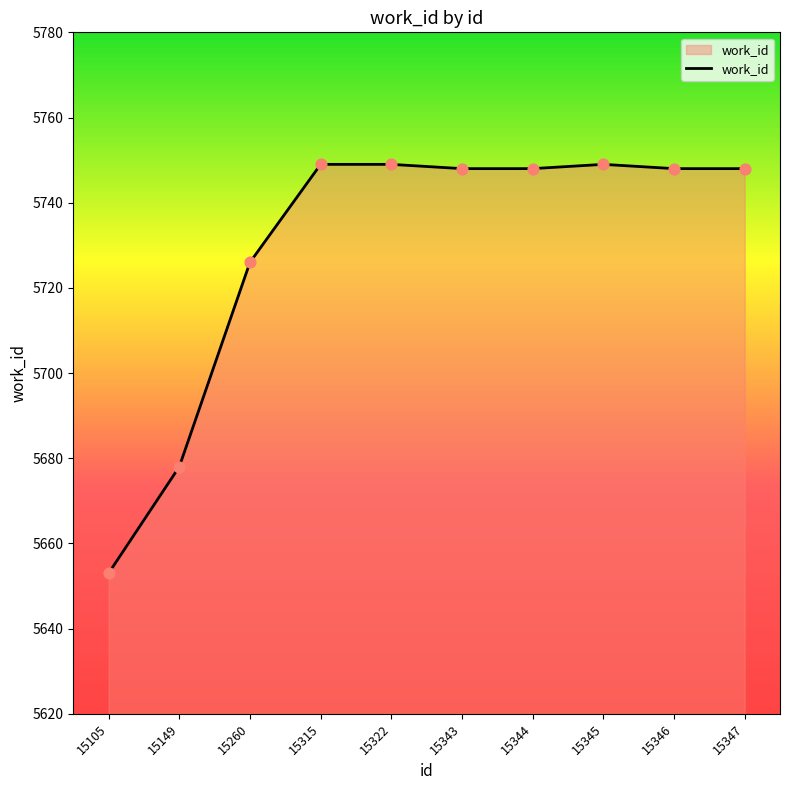

What is the change in value from 15105 to 15343?

+95